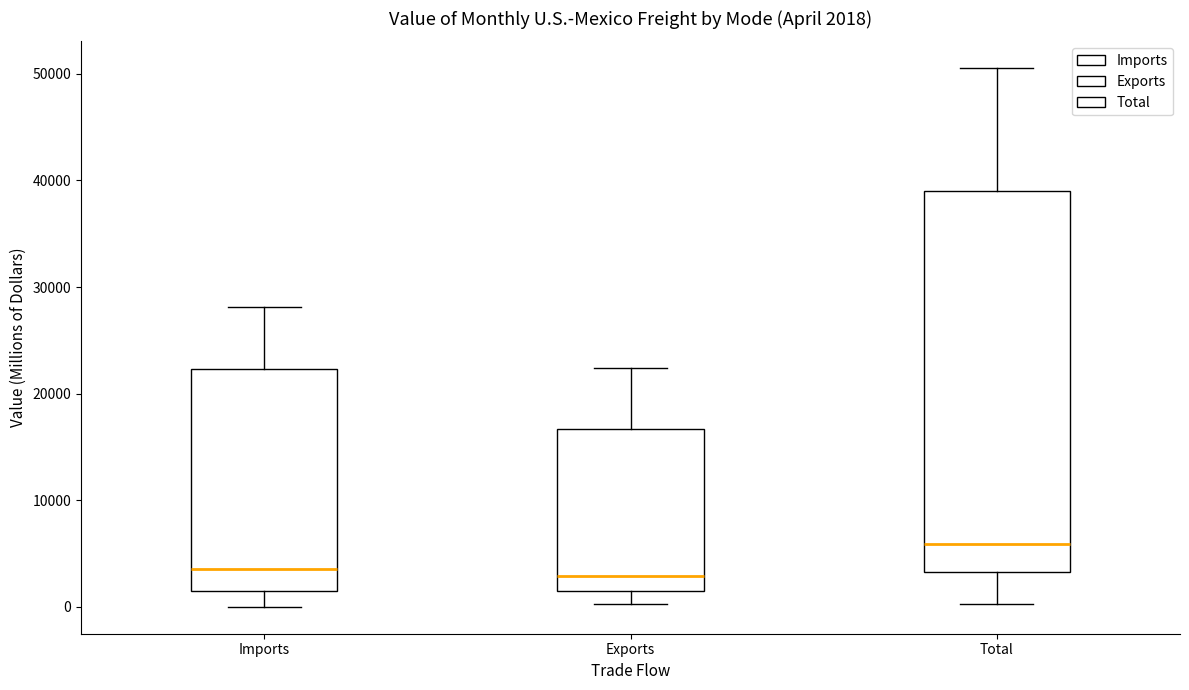

Comparing the boxes themselves (not the whiskers), which one is the tallest?

Total